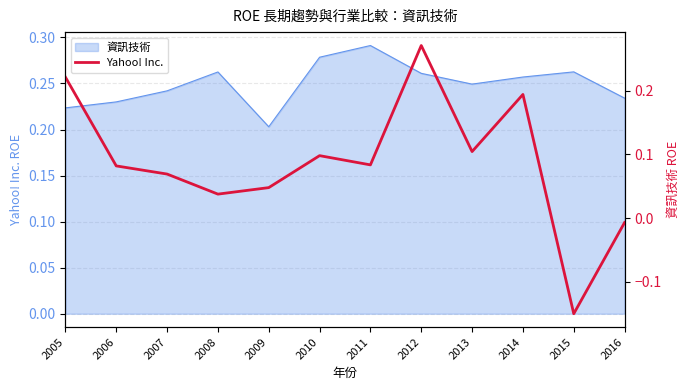

What is the average value?

0.1